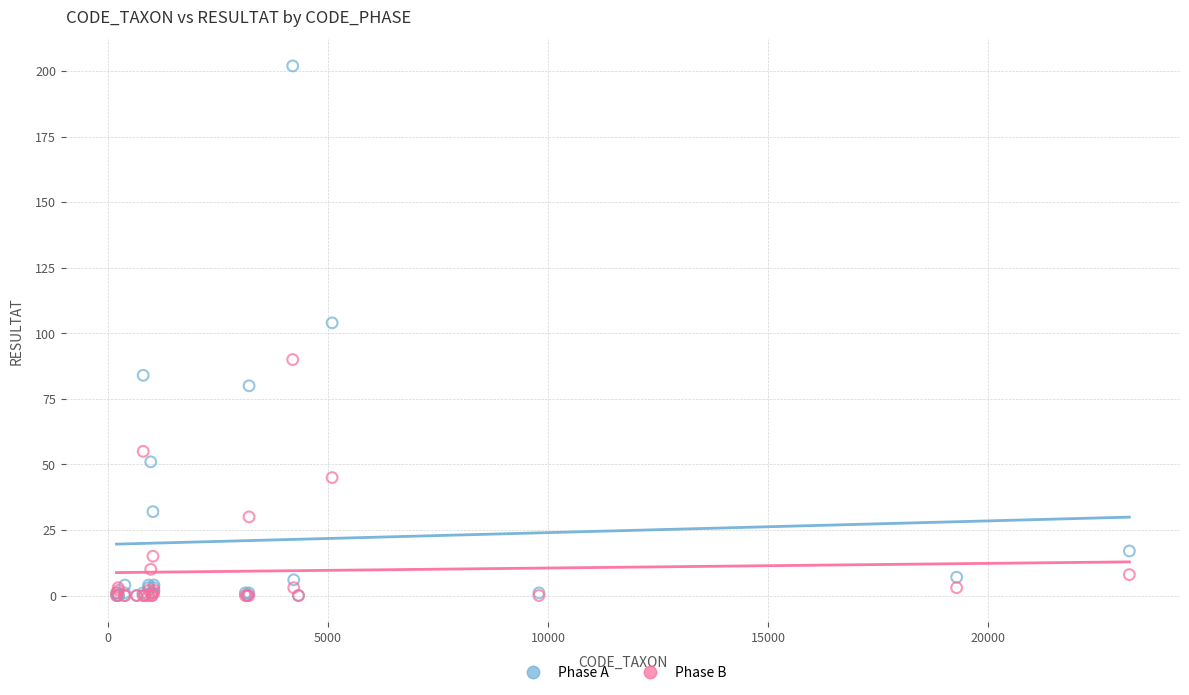

Across all series, what Y value is closest to 101?

104